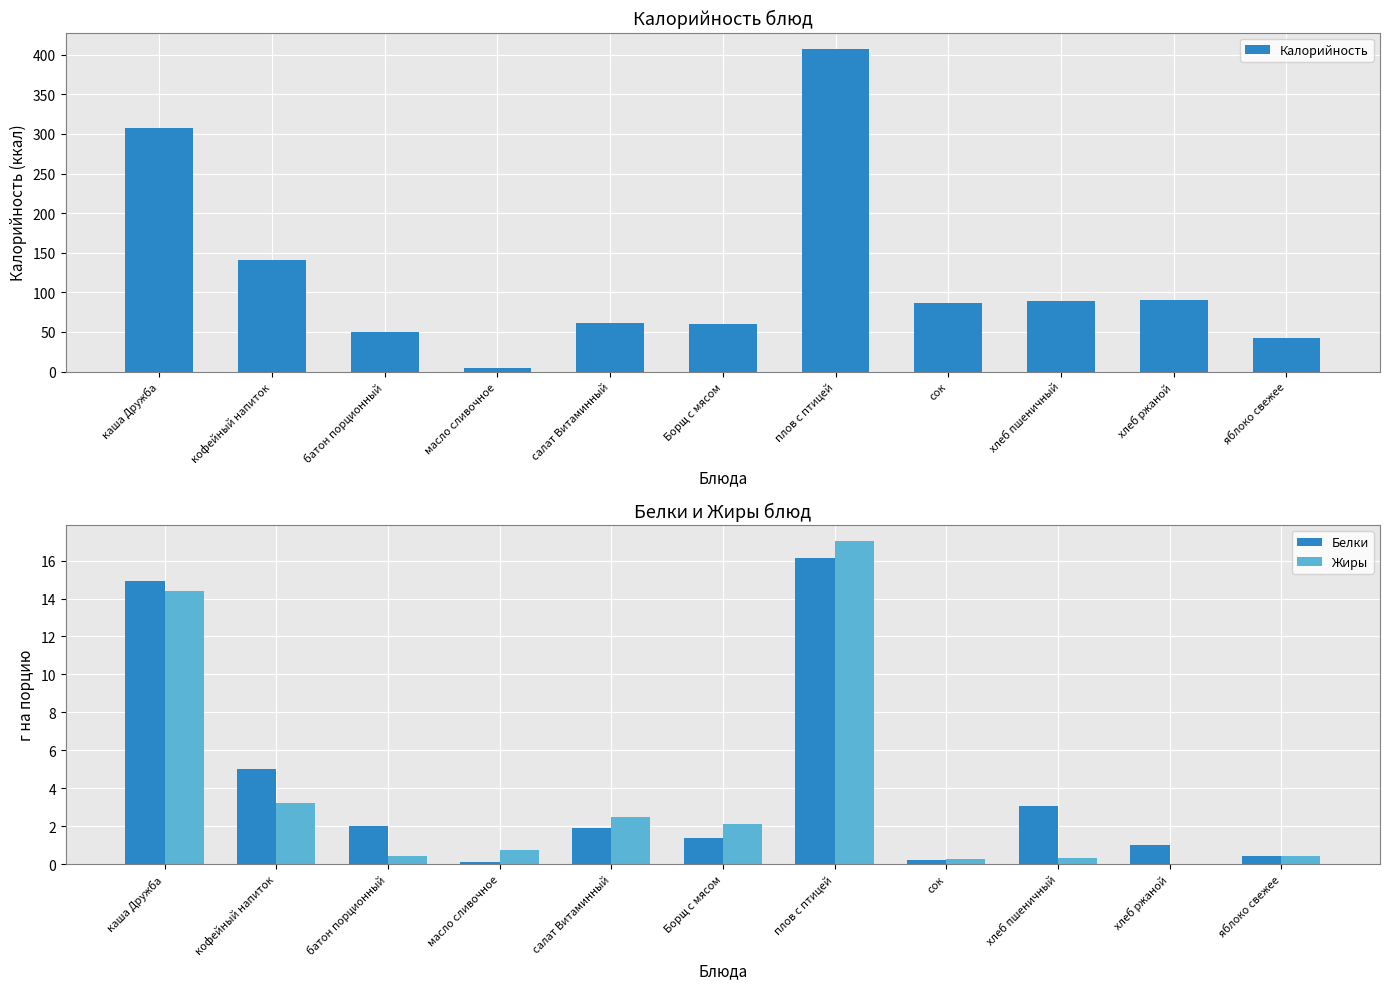

What is the greatest value displayed?

407.6